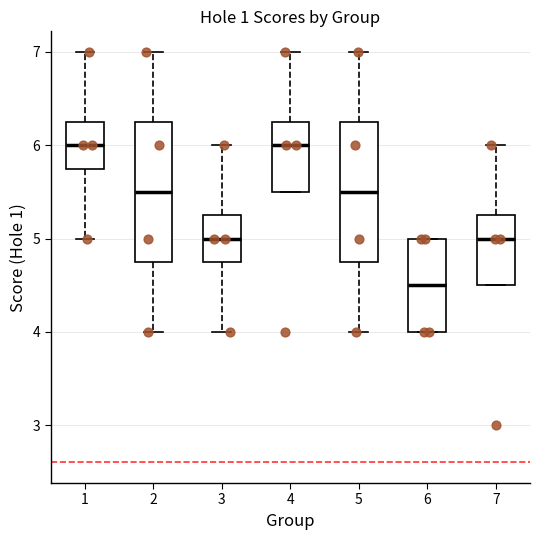

Reading left to right, transcribe this box plot: for each box, give where its median line is, the range the box spans, and where its two whiskers end, as read against the y-axis. The values are not printed on the chart, so give them approximately, as read against the axis.

1: median 6.0, box 5.8 to 6.3, whiskers 5.0 to 7.0
2: median 5.5, box 4.8 to 6.3, whiskers 4.0 to 7.0
3: median 5.0, box 4.8 to 5.3, whiskers 4.0 to 6.0
4: median 6.0, box 5.5 to 6.3, whiskers 5.5 to 7.0
5: median 5.5, box 4.8 to 6.3, whiskers 4.0 to 7.0
6: median 4.5, box 4.0 to 5.0, whiskers 4.0 to 5.0
7: median 5.0, box 4.5 to 5.3, whiskers 4.5 to 6.0